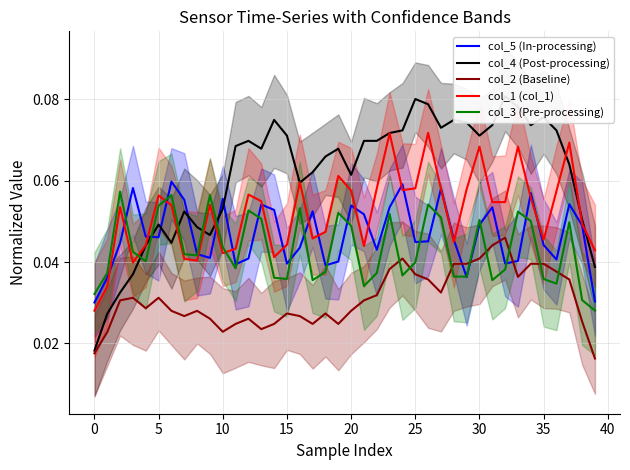

What is the sum of the col_4 (Post-processing) values at 27 and 14?

0.1